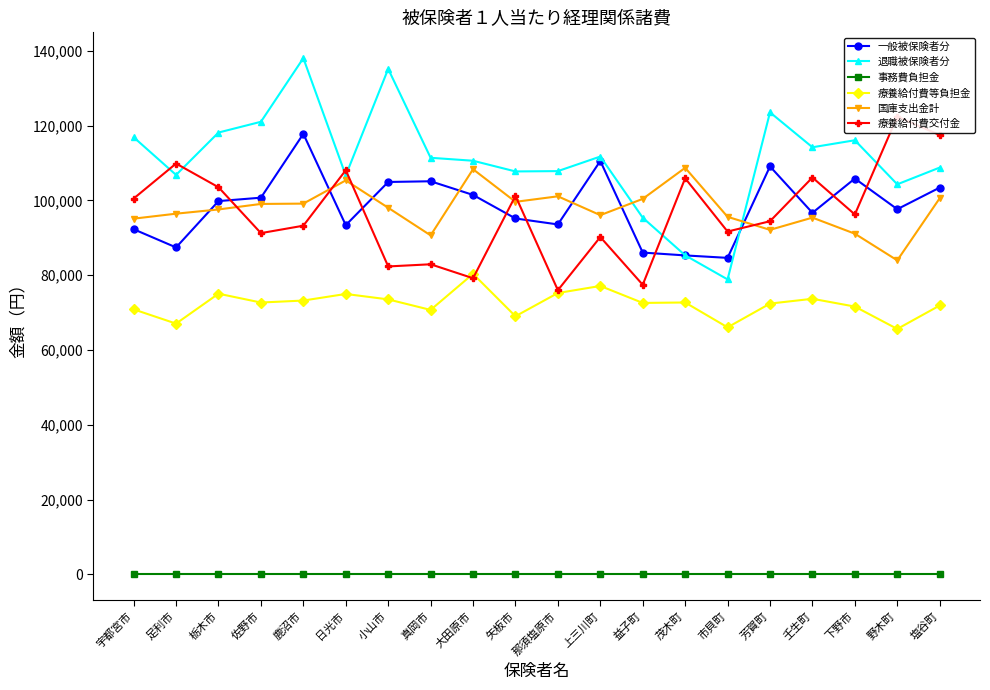

At which label is 療養給付費等負担金 closest to 73003?

鹿沼市